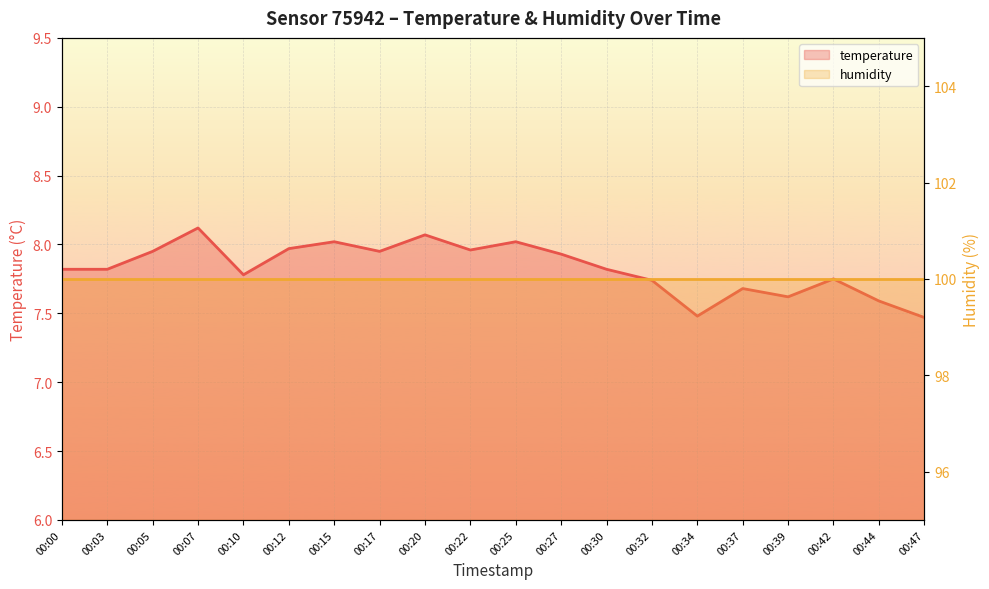

What is the change in value from 00:12 to 00:39?

-0.3